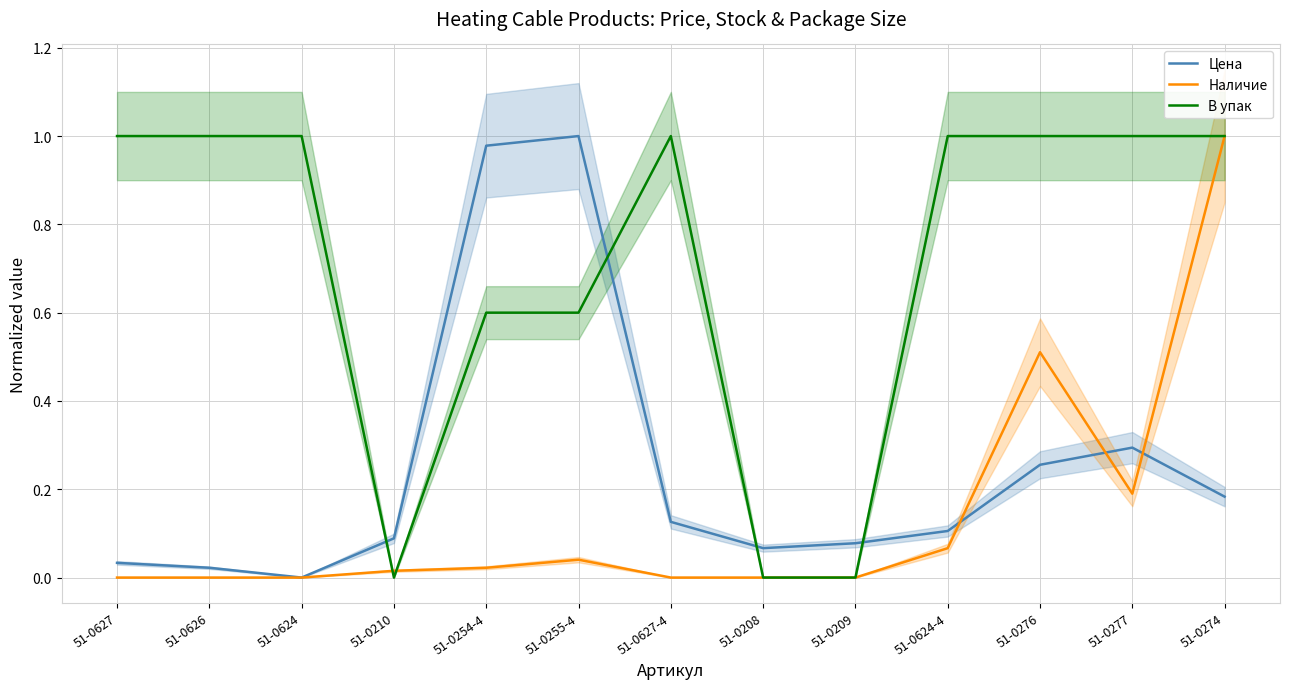

What is the highest value of the В упак series?

1.0